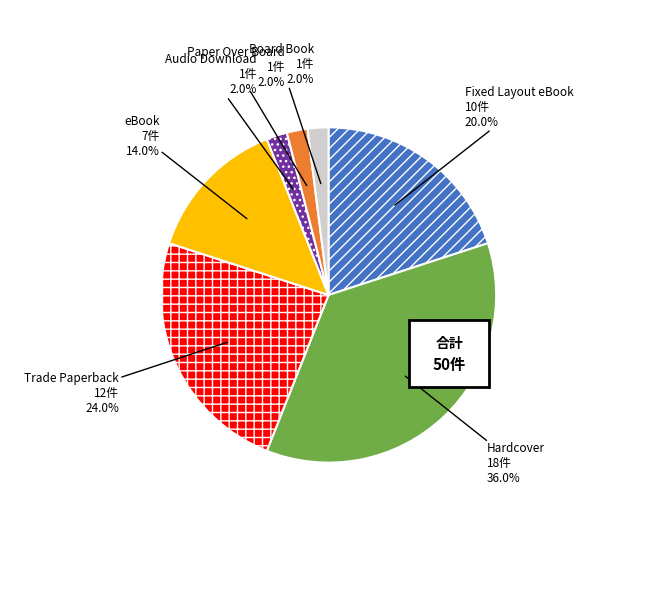

What is the smallest slice in the pie chart?

Audio Download